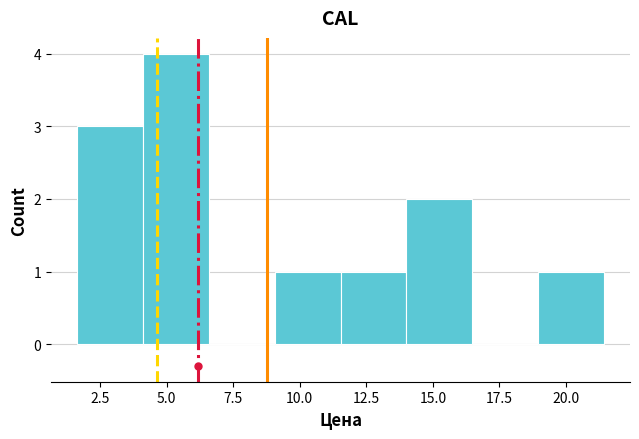

How tall is the bar that spans 11.5 to 14.0 on the x-axis? Neither the bar edges nor the heights are printed on the chart, so give them approximately, as read against the axes.

1